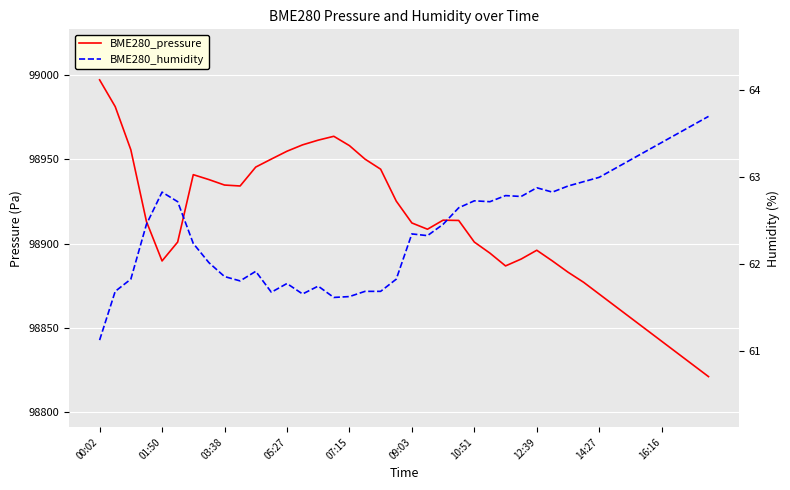

What is the sum of all BME280_pressure values?

3956427.9